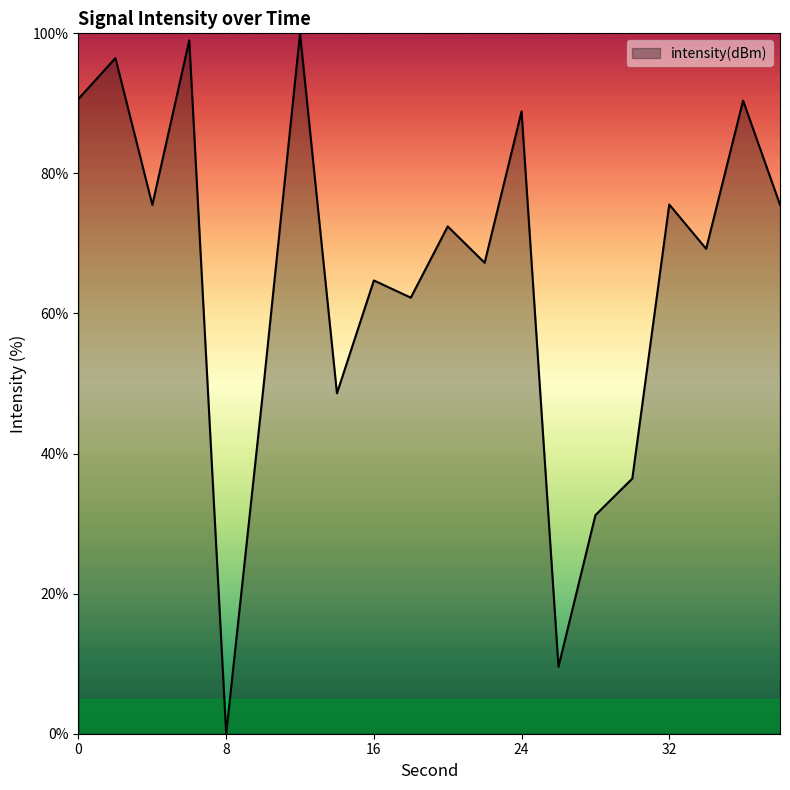

What is the maximum value shown in the chart?

100.0